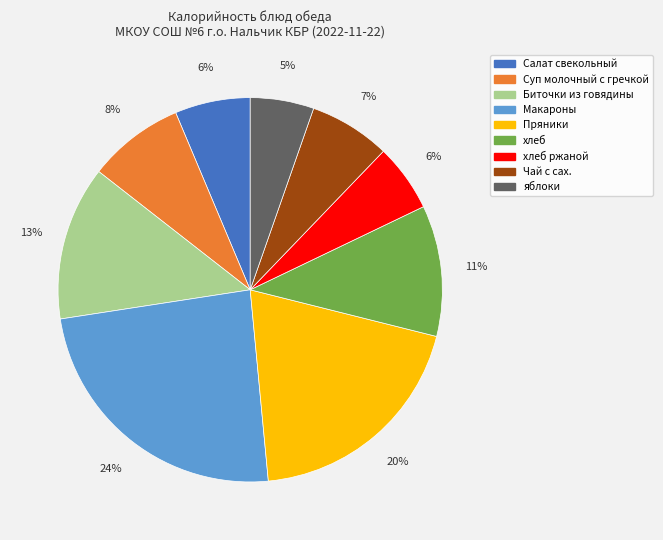

To the nearest percent, what is the difference between the largest and smallest slice percentages?

19%